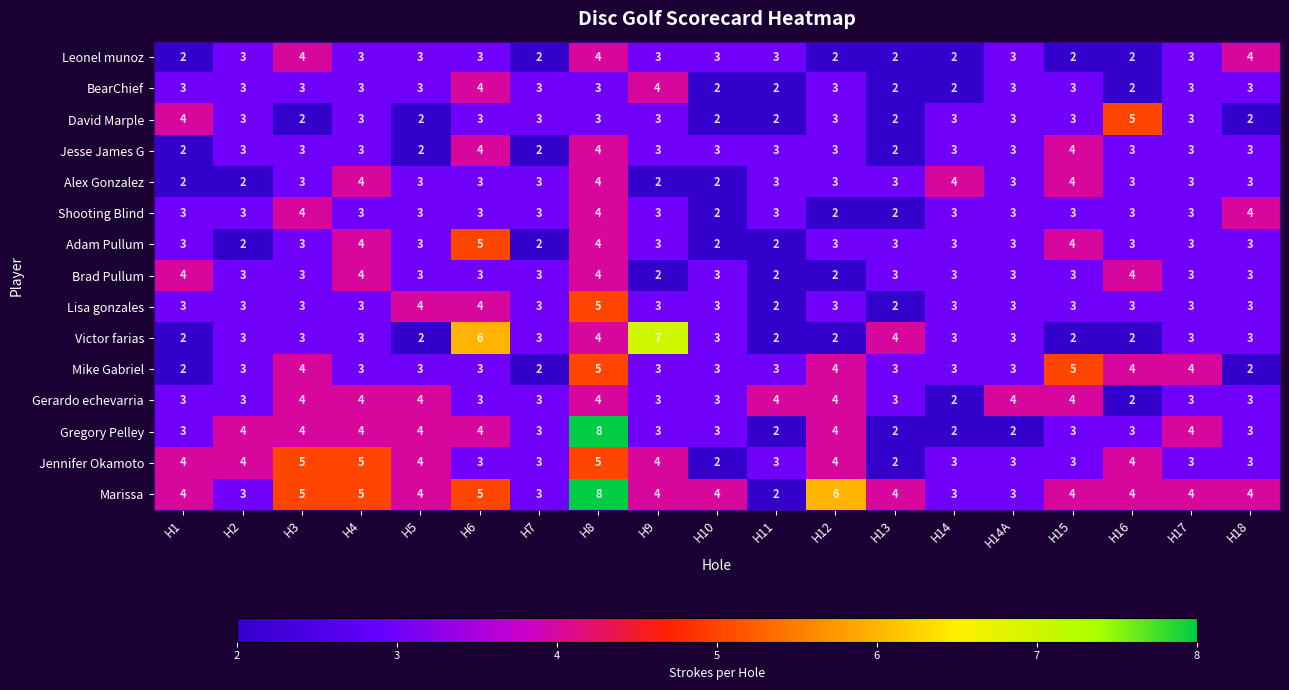

Where does the David Marple series first go above 3?

H1